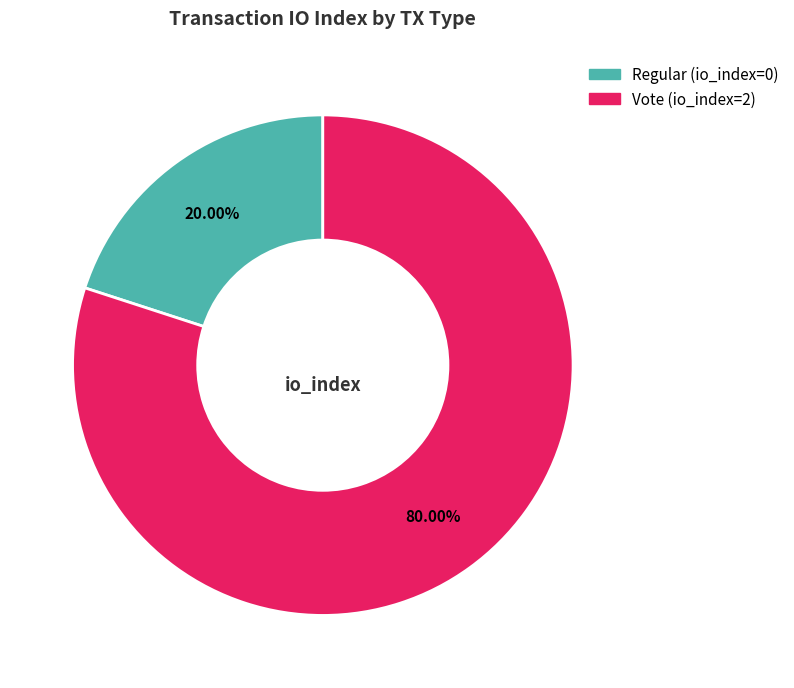

To the nearest percent, what is the difference between the largest and smallest slice percentages?

60%